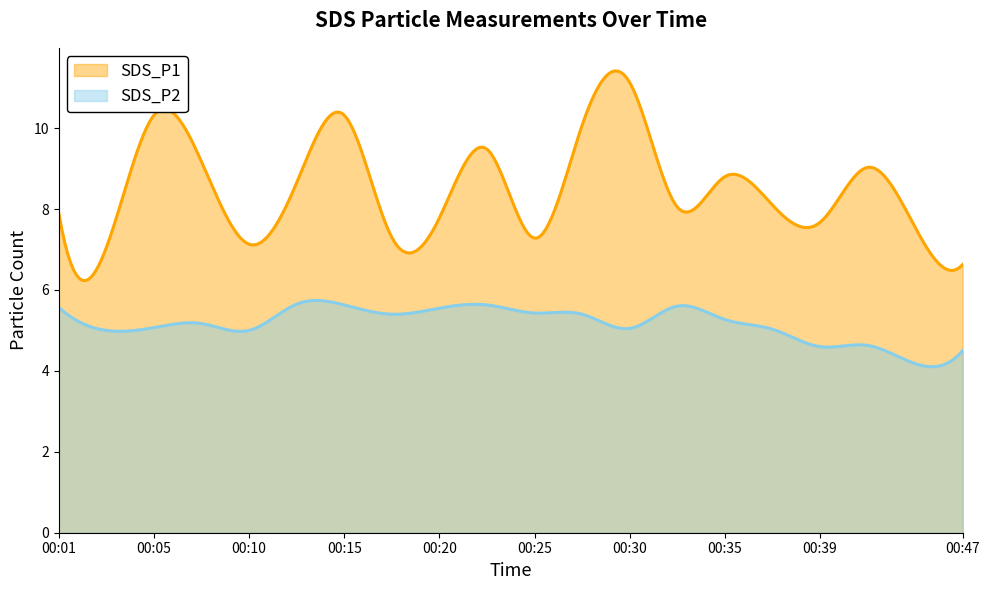

What is the average value of the SDS_P1 series?

8.5